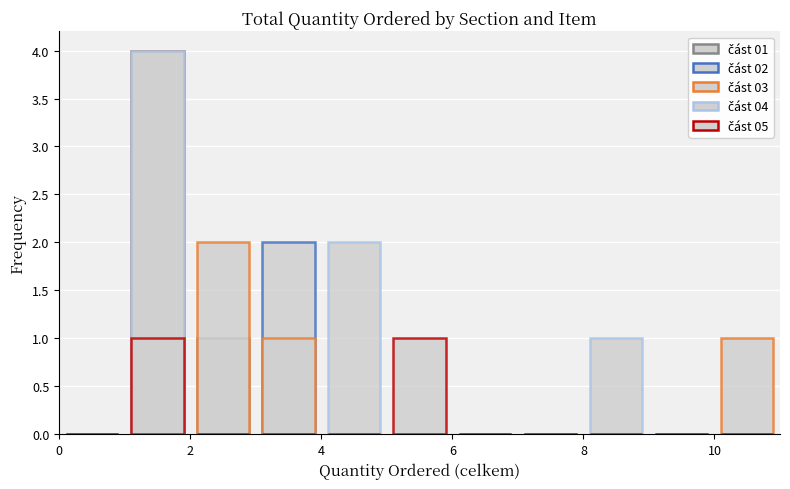

How many series are shown in this chart?

5